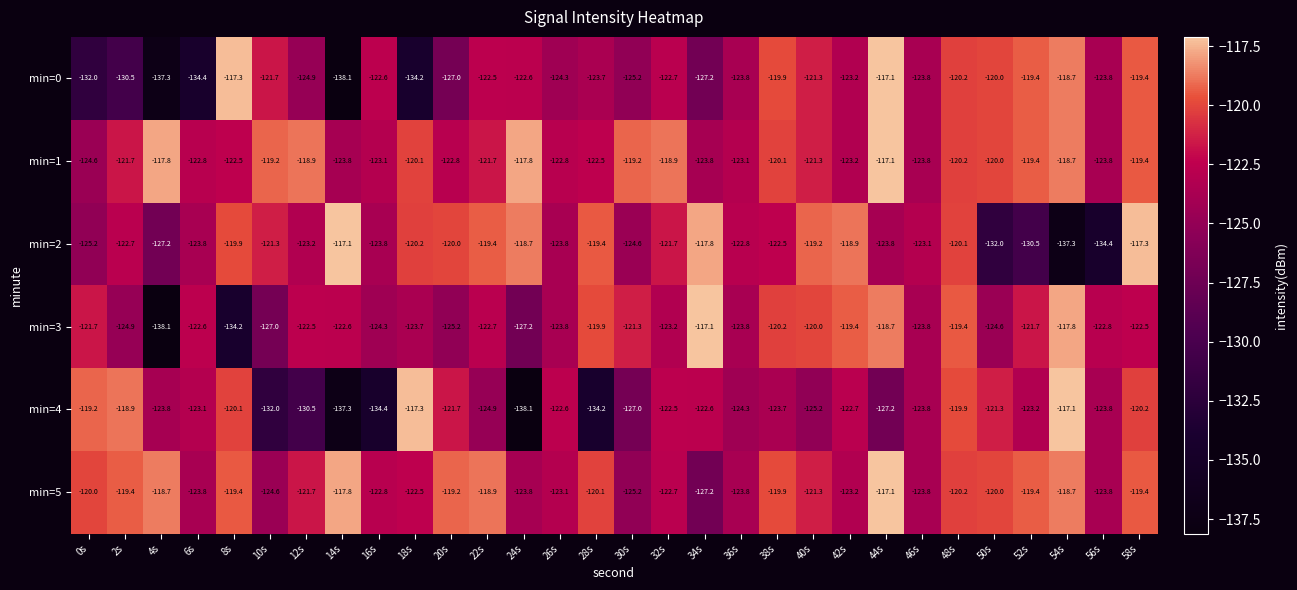

Which series has the largest total across all categories?

min=1